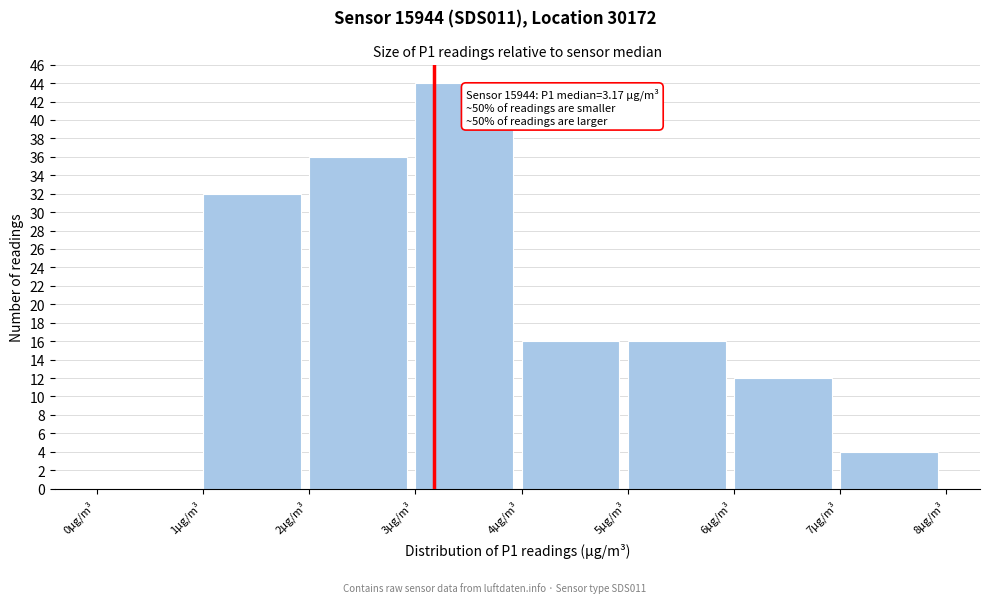

Over which range of the x-axis is the bar tallest?

3 to 4